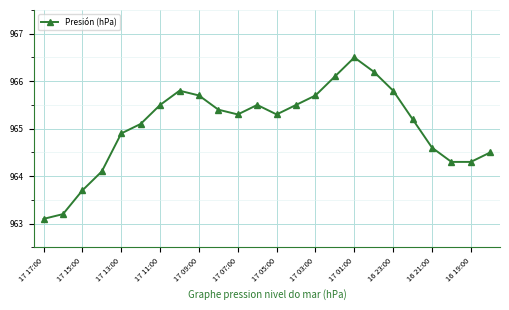

What is the value of the 9th point from the left?

965.7